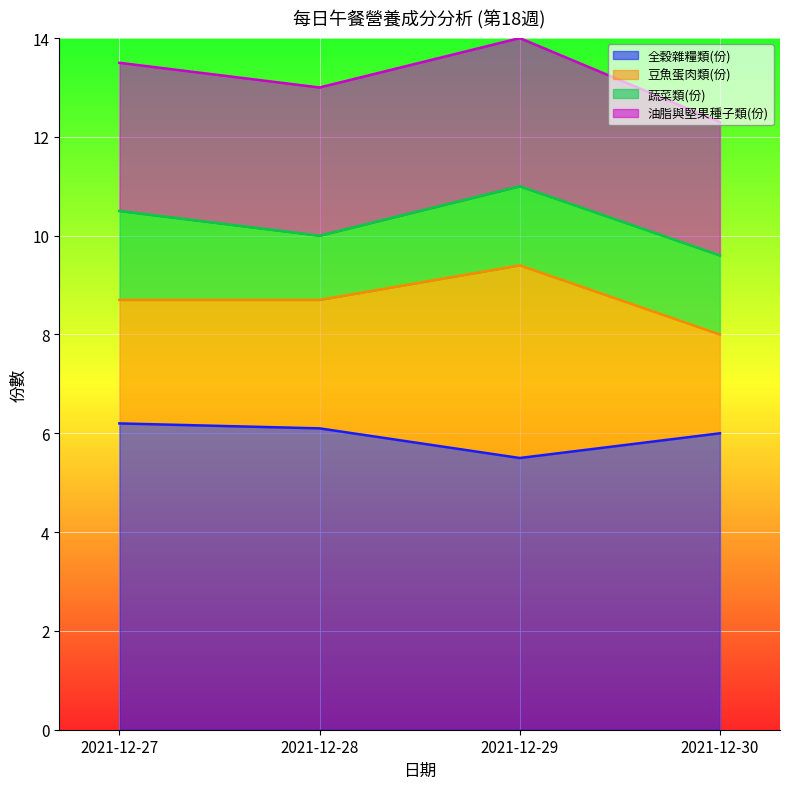

The 豆魚蛋肉類(份) series shows 6.9 at 2021-12-29. True or false?

False